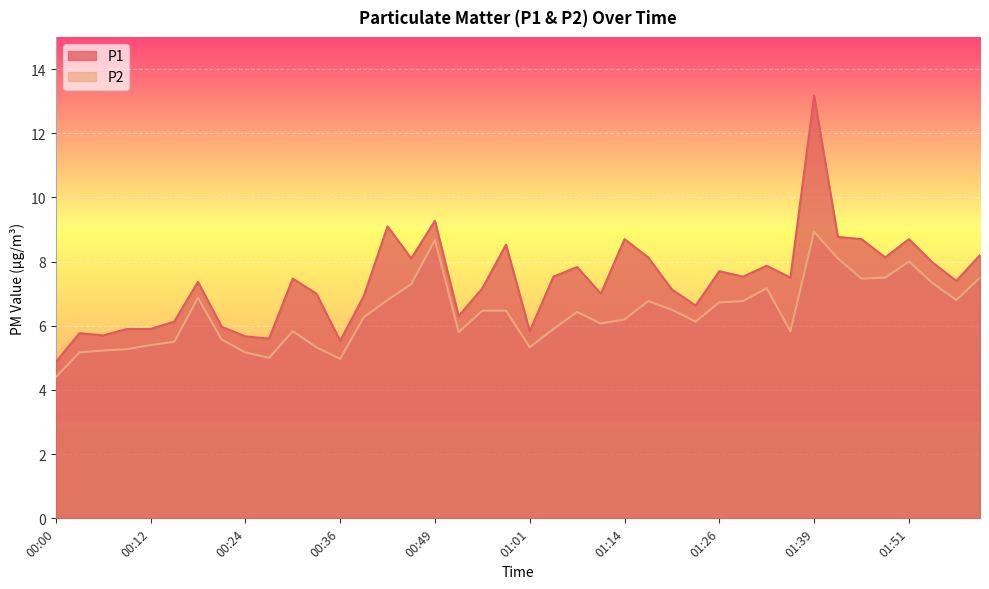

The value of P2 at 00:33 is 5.3. True or false?

True